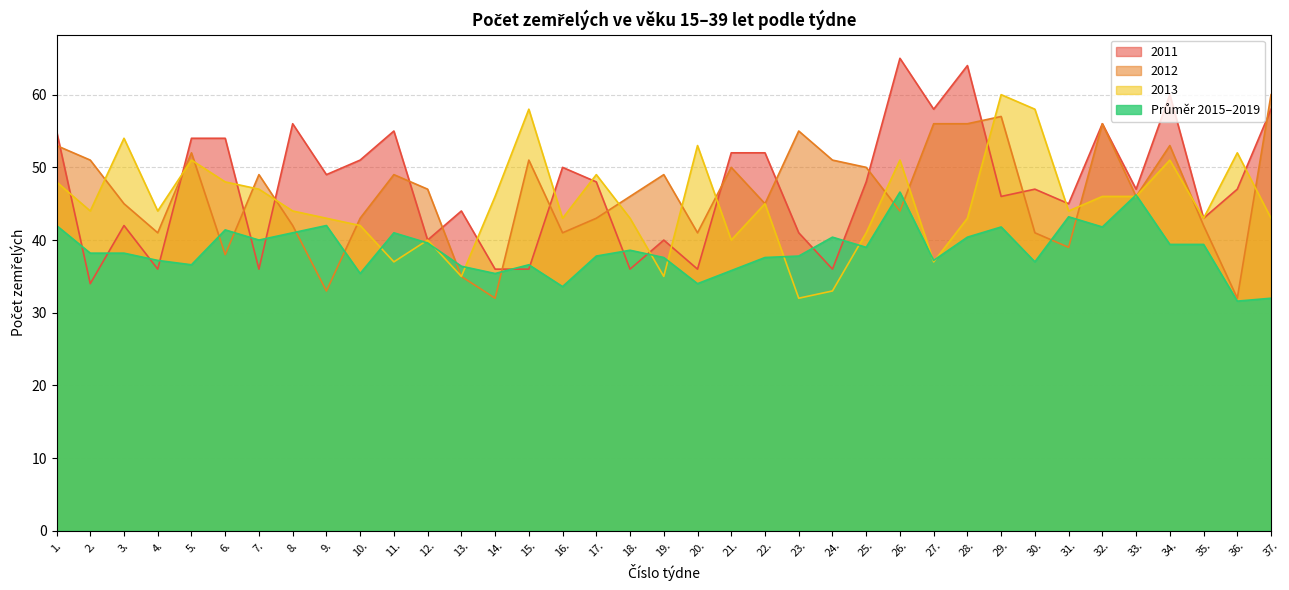

Reading left to right, extract all data points from this chart.

2011: 1.=55.0	2.=34.0	3.=42.0	4.=36.0	5.=54.0	6.=54.0	7.=36.0	8.=56.0	9.=49.0	10.=51.0	11.=55.0	12.=40.0	13.=44.0	14.=36.0	15.=36.0	16.=50.0	17.=48.0	18.=36.0	19.=40.0	20.=36.0	21.=52.0	22.=52.0	23.=41.0	24.=36.0	25.=48.0	26.=65.0	27.=58.0	28.=64.0	29.=46.0	30.=47.0	31.=45.0	32.=56.0	33.=47.0	34.=60.0	35.=43.0	36.=47.0	37.=58.0
2012: 1.=53.0	2.=51.0	3.=45.0	4.=41.0	5.=52.0	6.=38.0	7.=49.0	8.=42.0	9.=33.0	10.=43.0	11.=49.0	12.=47.0	13.=35.0	14.=32.0	15.=51.0	16.=41.0	17.=43.0	18.=46.0	19.=49.0	20.=41.0	21.=50.0	22.=45.0	23.=55.0	24.=51.0	25.=50.0	26.=44.0	27.=56.0	28.=56.0	29.=57.0	30.=41.0	31.=39.0	32.=56.0	33.=46.0	34.=53.0	35.=42.0	36.=32.0	37.=60.0
2013: 1.=48.0	2.=44.0	3.=54.0	4.=44.0	5.=51.0	6.=48.0	7.=47.0	8.=44.0	9.=43.0	10.=42.0	11.=37.0	12.=40.0	13.=35.0	14.=46.0	15.=58.0	16.=43.0	17.=49.0	18.=43.0	19.=35.0	20.=53.0	21.=40.0	22.=45.0	23.=32.0	24.=33.0	25.=41.0	26.=51.0	27.=37.0	28.=43.0	29.=60.0	30.=58.0	31.=44.0	32.=46.0	33.=46.0	34.=51.0	35.=43.0	36.=52.0	37.=43.0
Průměr 2015–2019: 1.=42.0	2.=38.2	3.=38.2	4.=37.2	5.=36.6	6.=41.4	7.=40.0	8.=41.0	9.=42.0	10.=35.4	11.=41.0	12.=39.6	13.=36.4	14.=35.4	15.=36.6	16.=33.6	17.=37.8	18.=38.6	19.=37.6	20.=34.0	21.=35.8	22.=37.6	23.=37.8	24.=40.4	25.=39.0	26.=46.6	27.=37.2	28.=40.4	29.=41.8	30.=37.0	31.=43.2	32.=41.8	33.=46.2	34.=39.4	35.=39.4	36.=31.6	37.=32.0